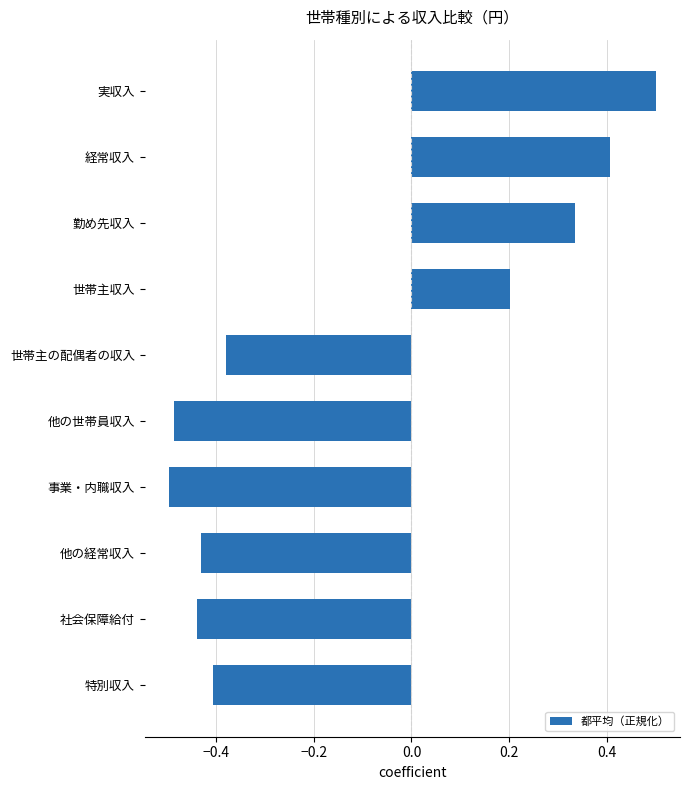

Is it true that the value at 他の経常収入 is -0.7?

False